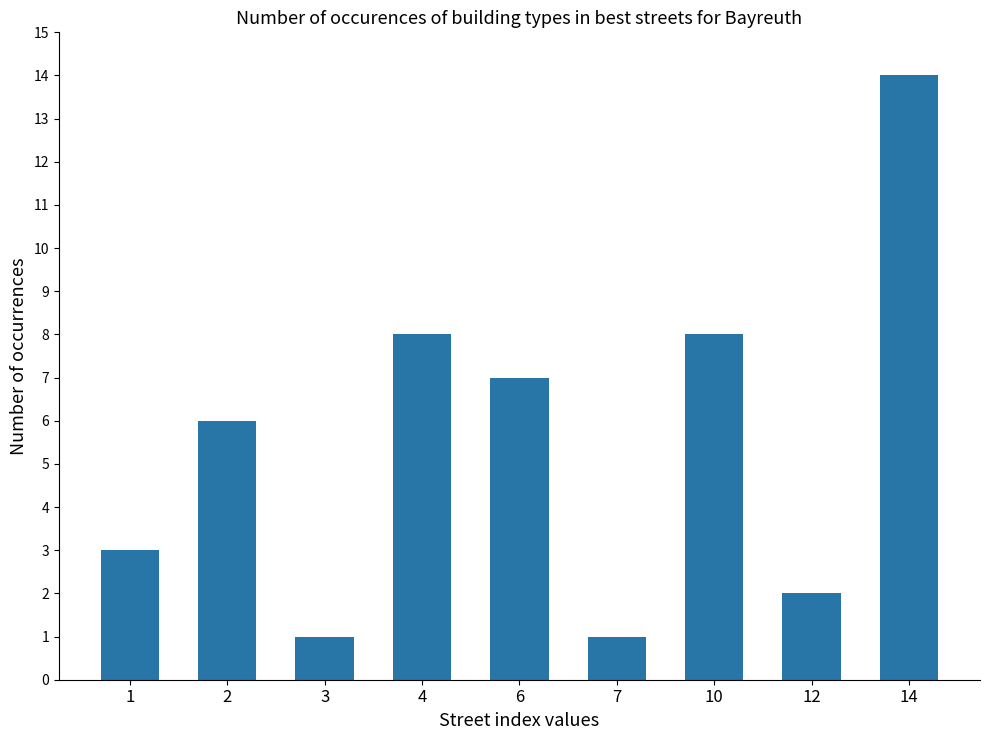

What is the value of the 9th bar from the left?

14